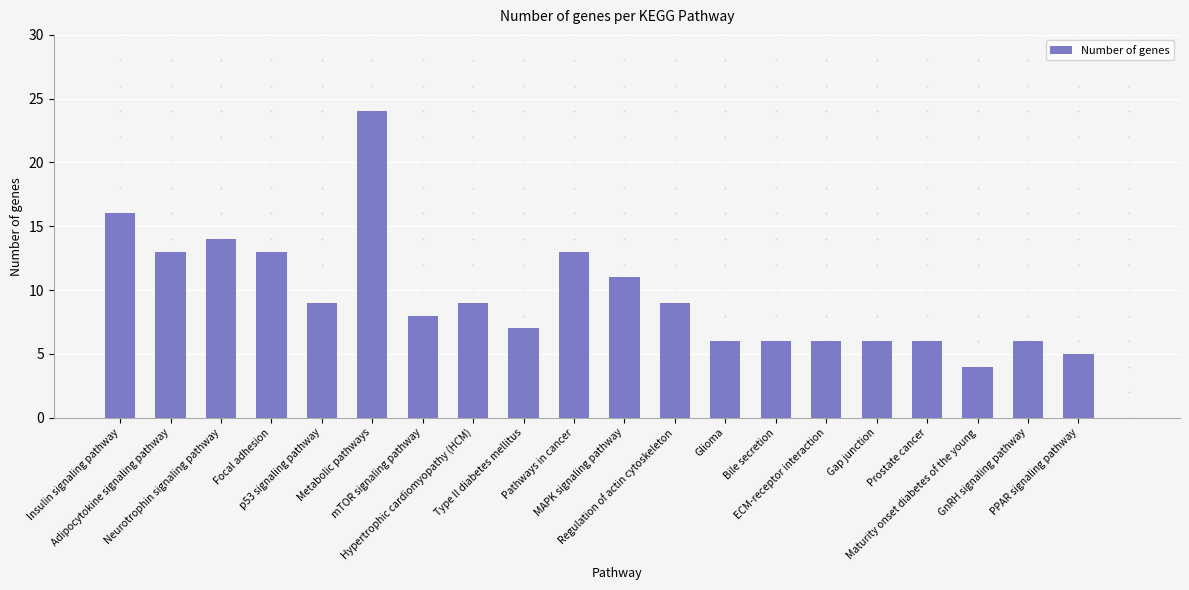

What is the minimum value shown in the chart?

4